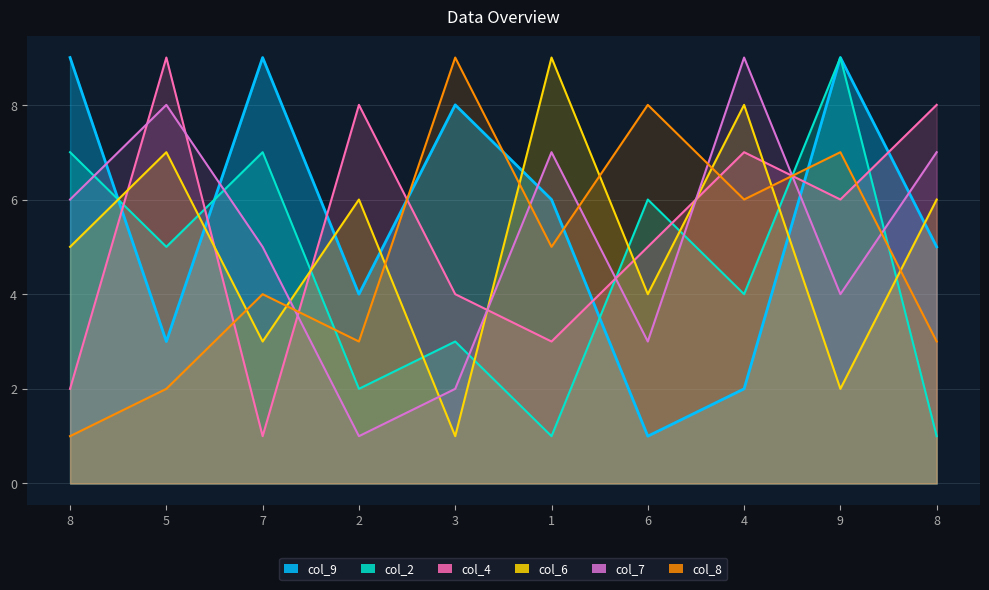

How many col_7 values are between 3 and 7?

6